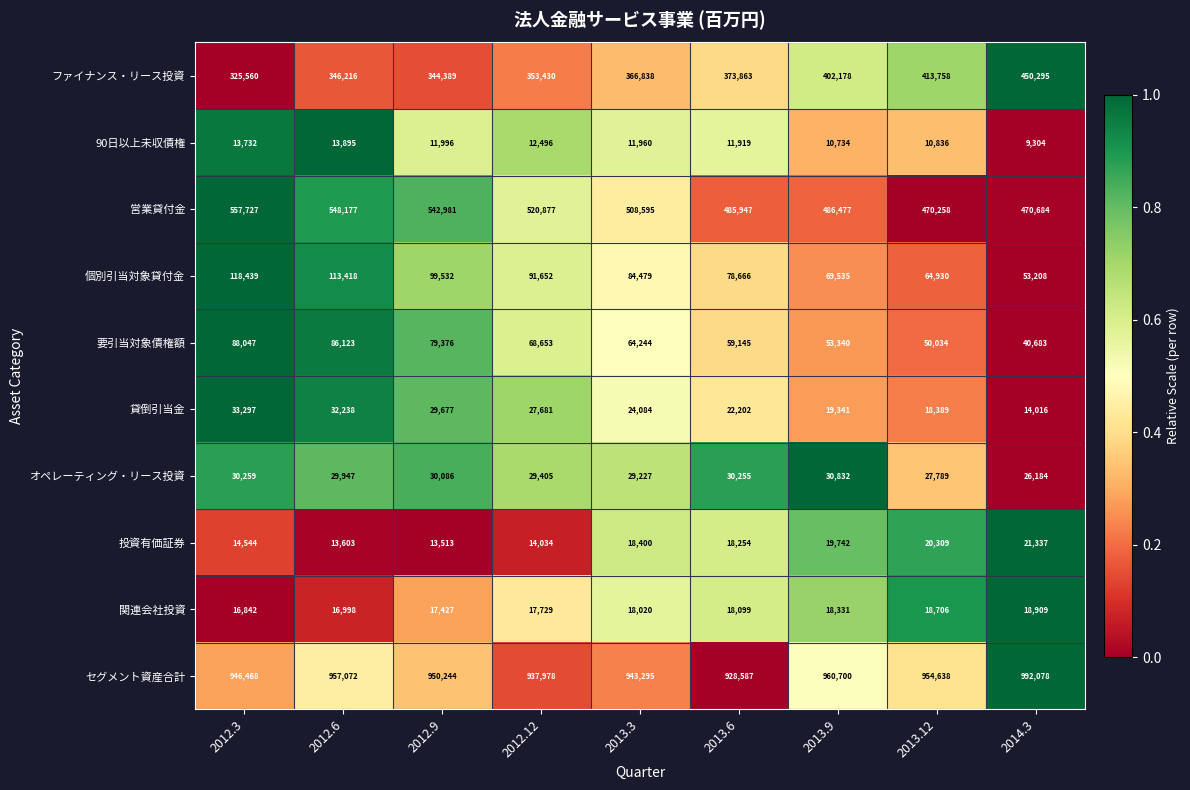

Which series has the widest spread of values?

ファイナンス・リース投資